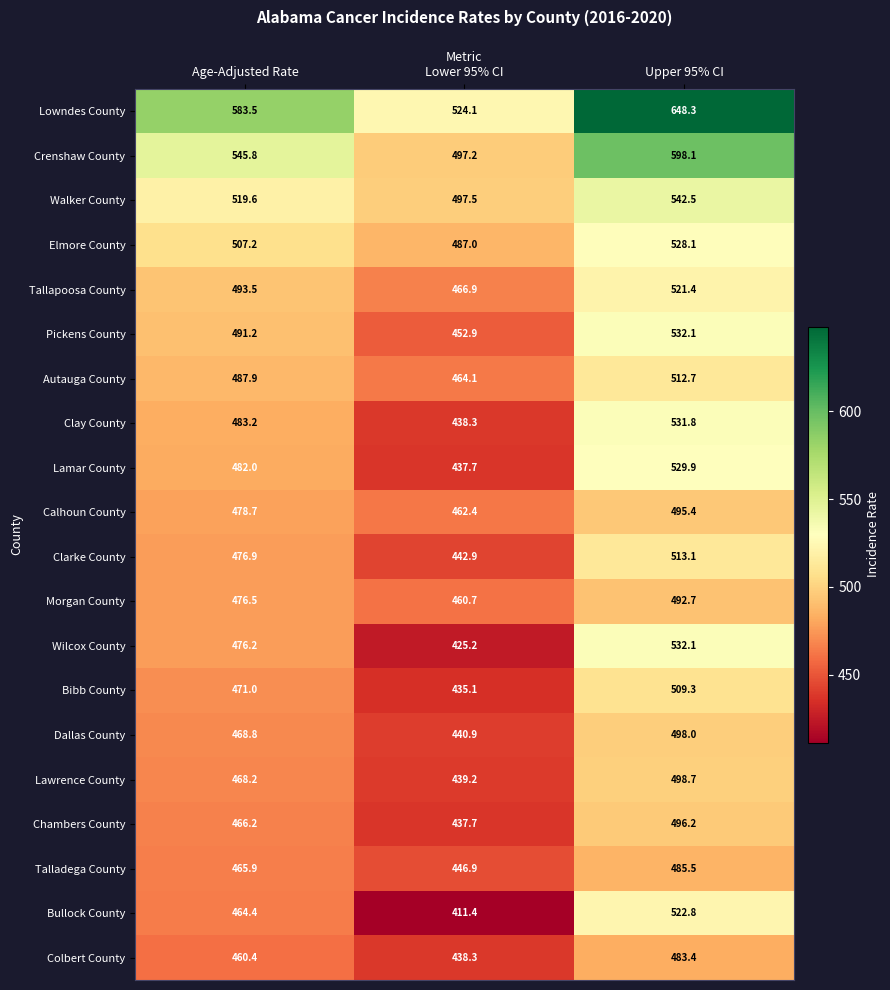

Count the number of data series in this chart.

20